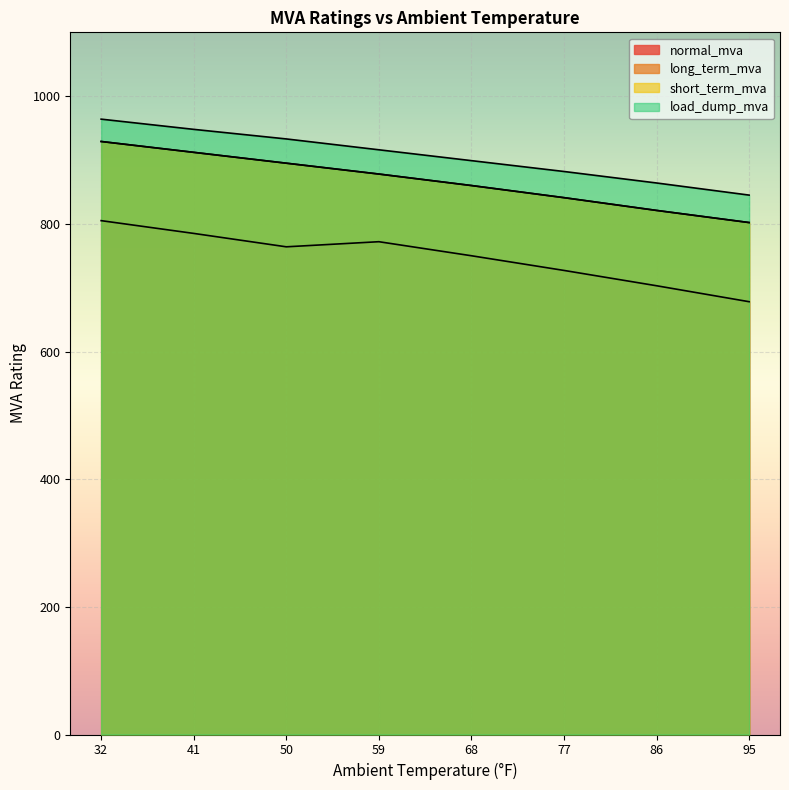

What is the approximate value of long_term_mva at 86, to the nearest 5?

865